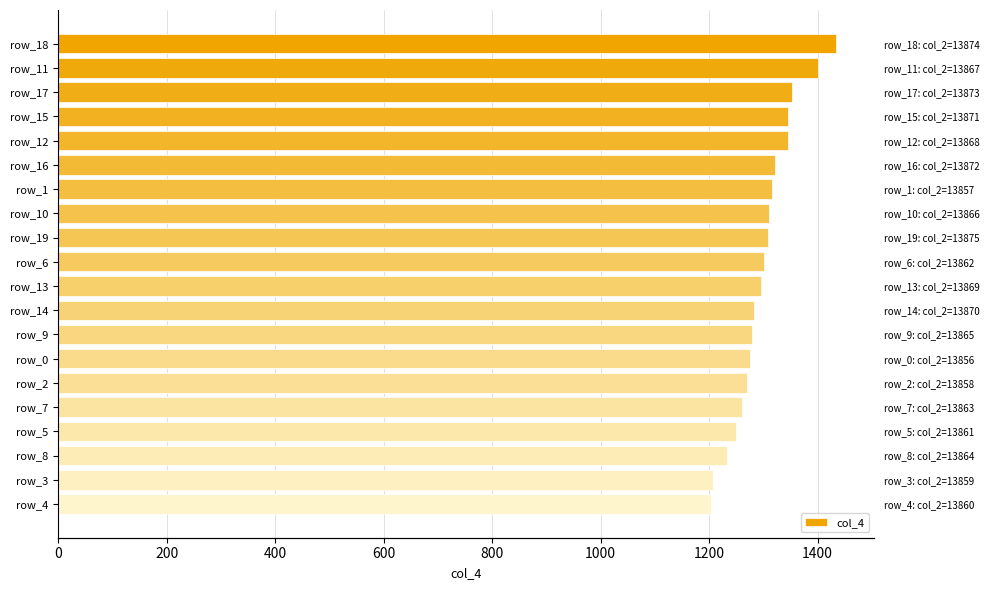

What value does the data have at 16?

1250